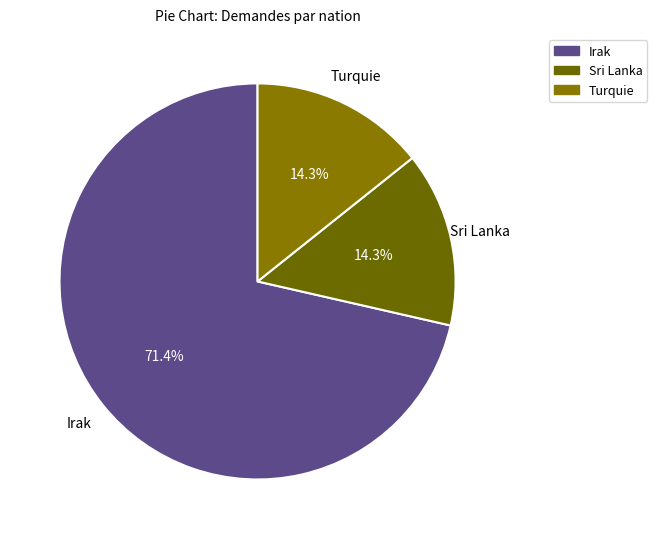

Is Irak the majority of the pie?

Yes